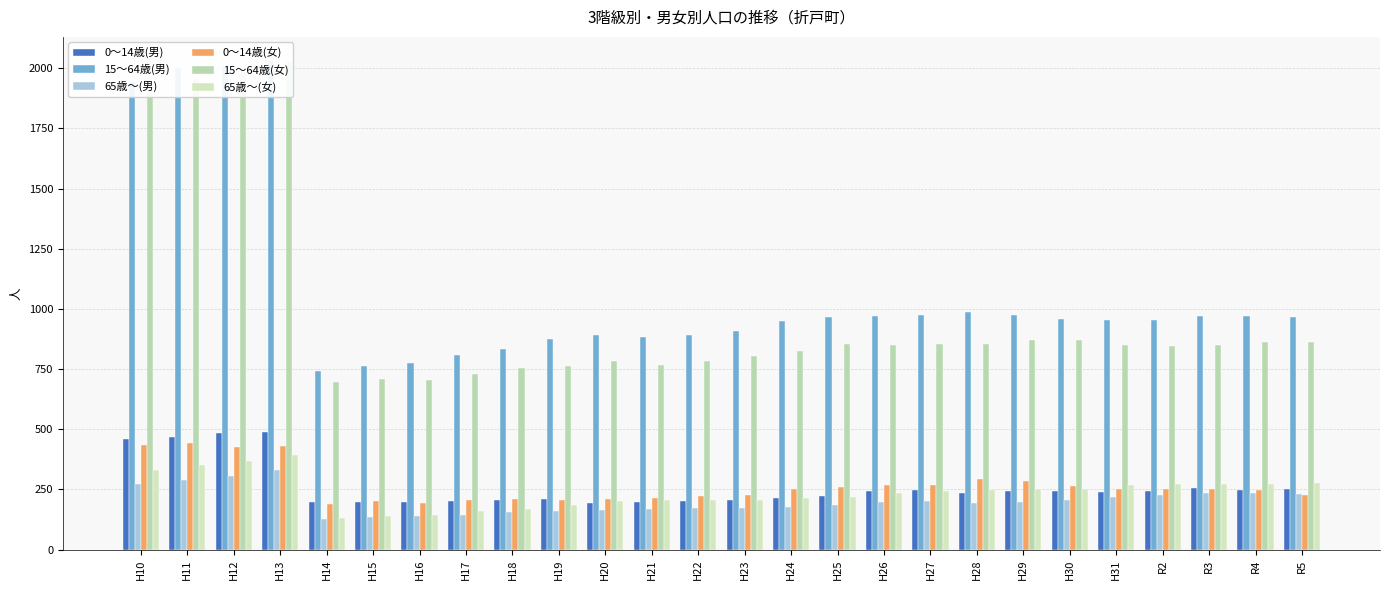

At which category is the sum across all series the highest?

H13